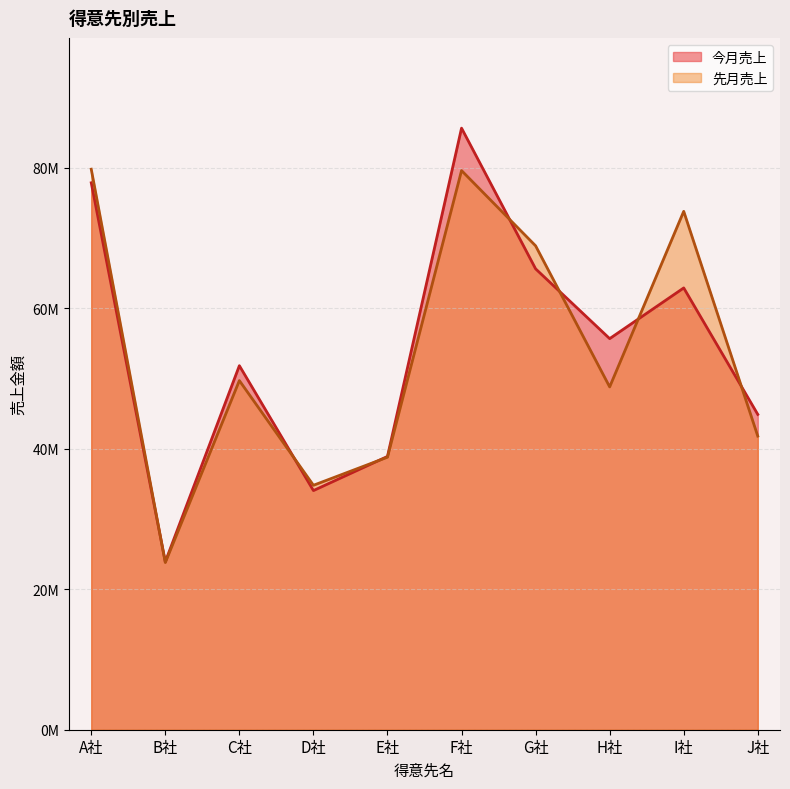

The 先月売上 series shows 38801220 at E社. True or false?

True